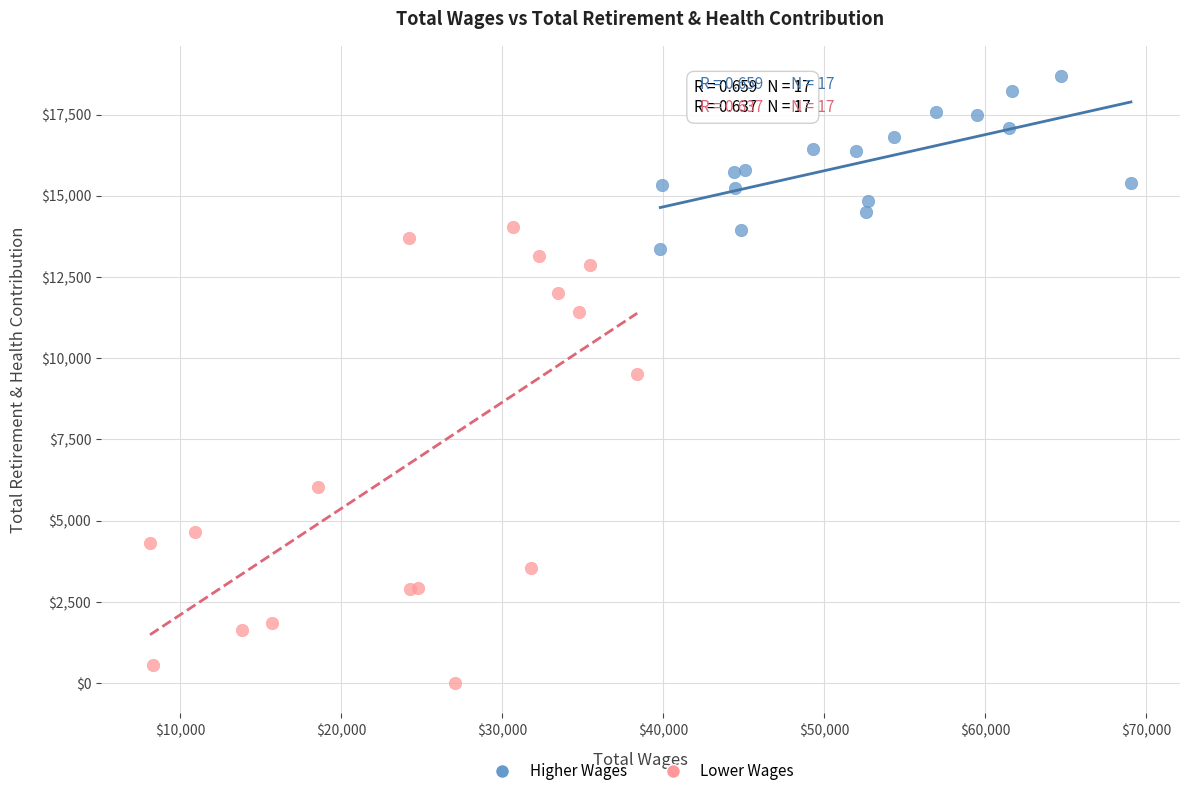

Which series contains the lowest Y value?

Lower Wages